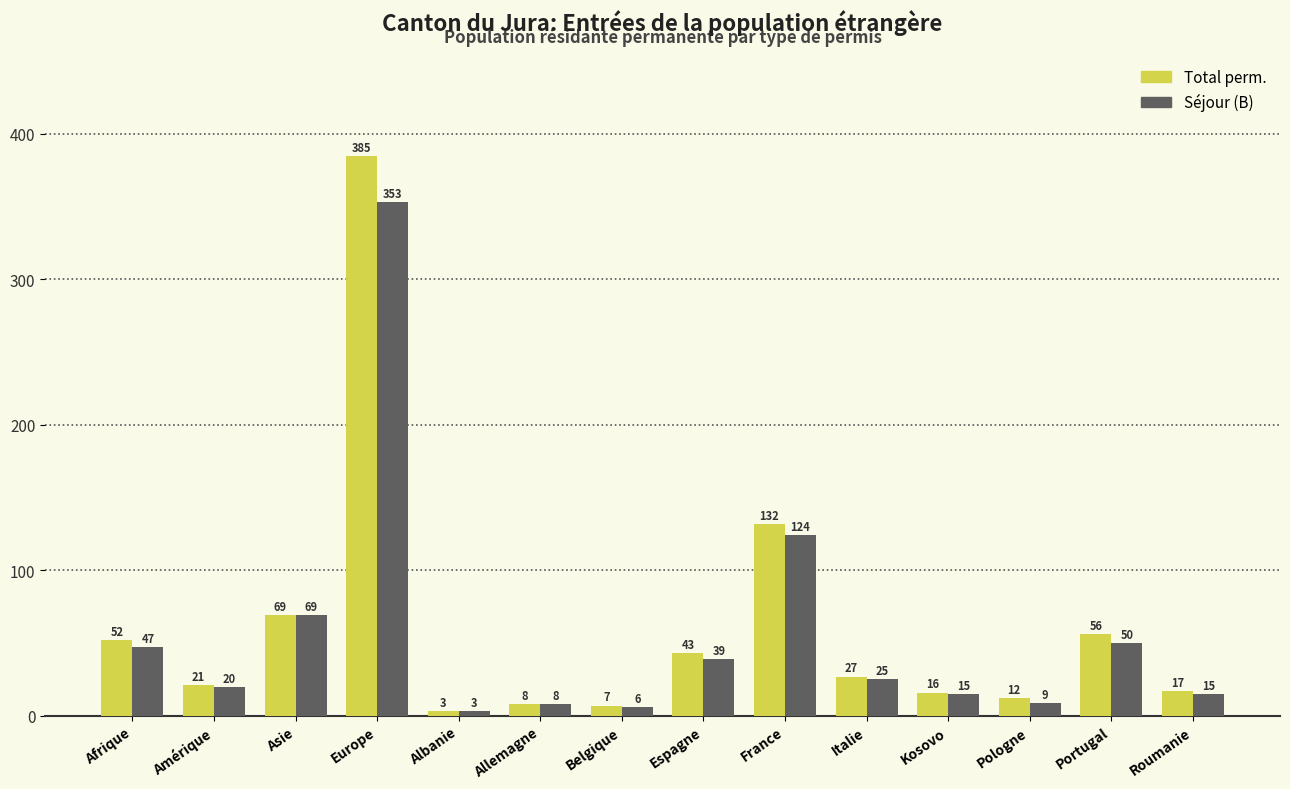

The Séjour (B) series shows 13 at Portugal. True or false?

False